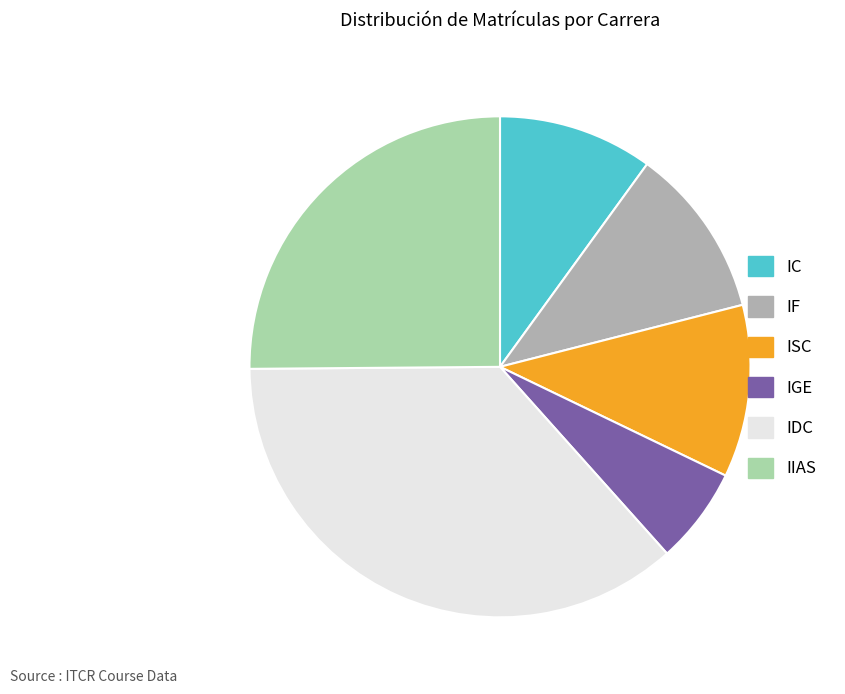

Which has a higher value, ISC or IDC?

IDC